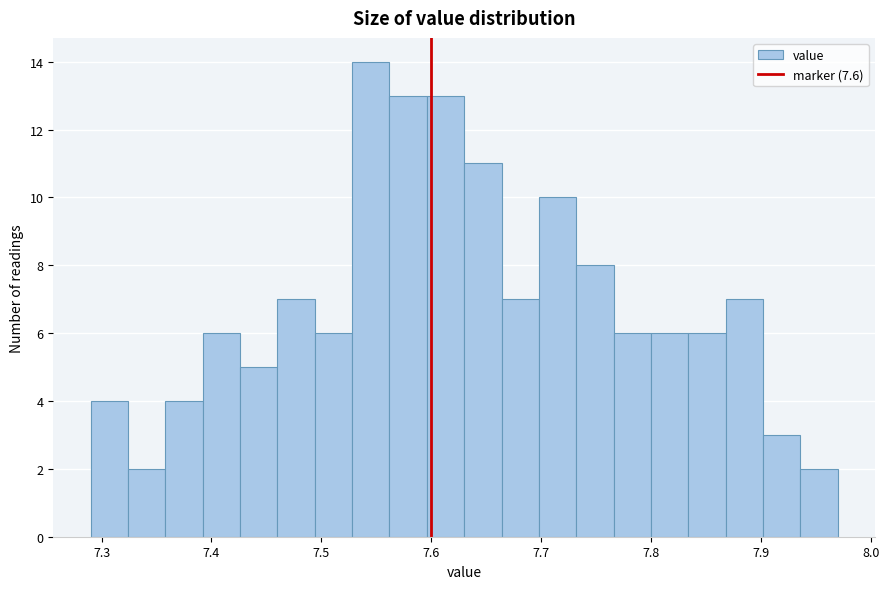

Read against the x-axis, roughly where is the centre of the tallest bar?

7.55